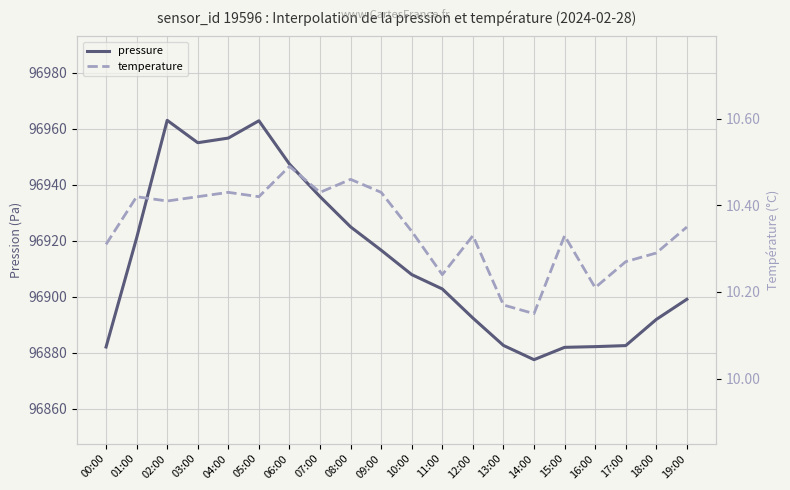

Is the value of pressure at 12:00 greater than the value of temperature at 08:00?

Yes